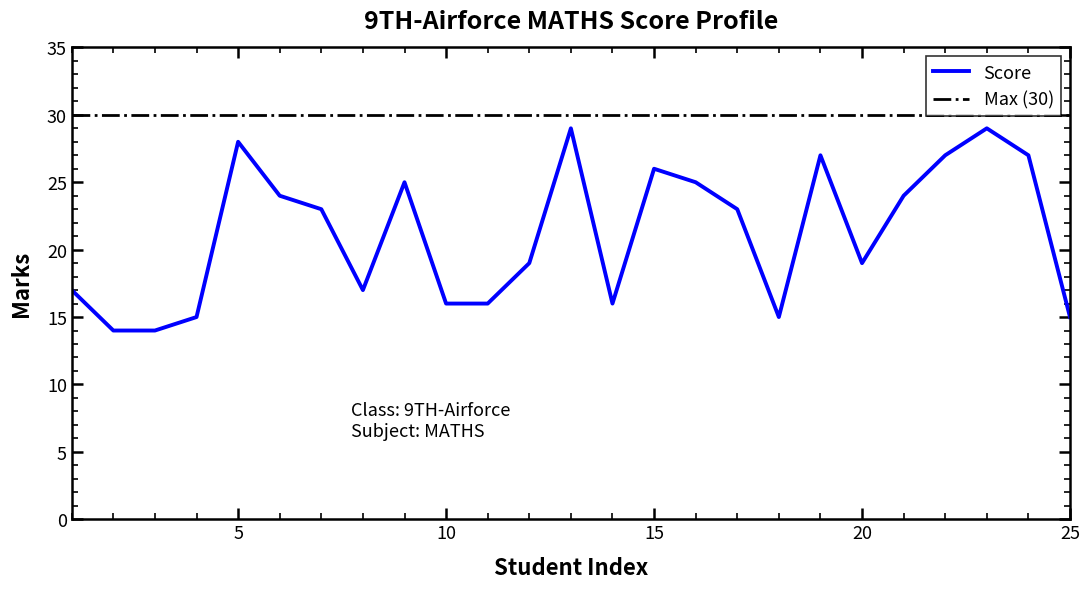

Which series has the widest spread of values?

Score